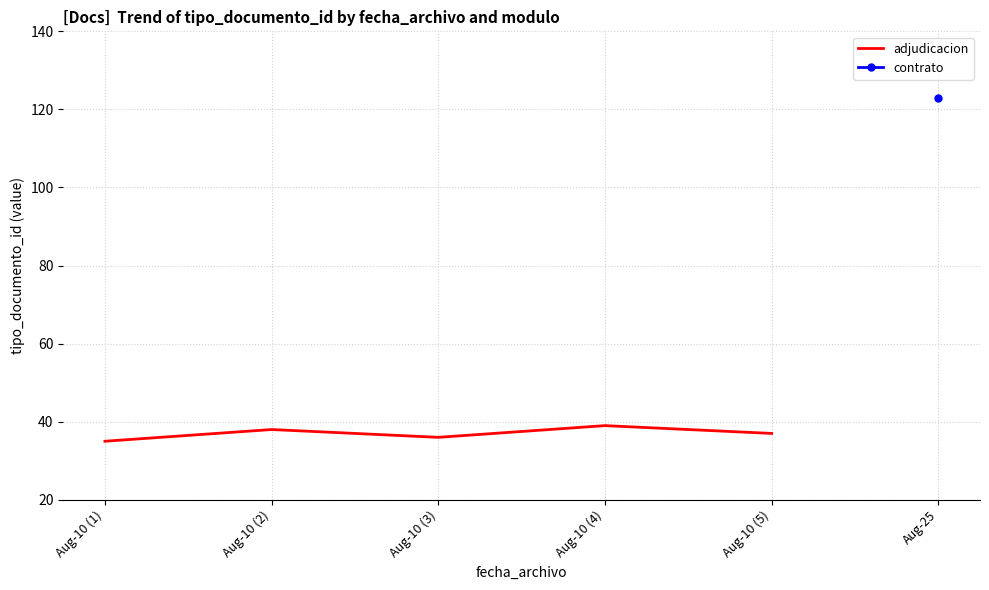

True or false: the data shows 38 at Aug-10 (2).

True